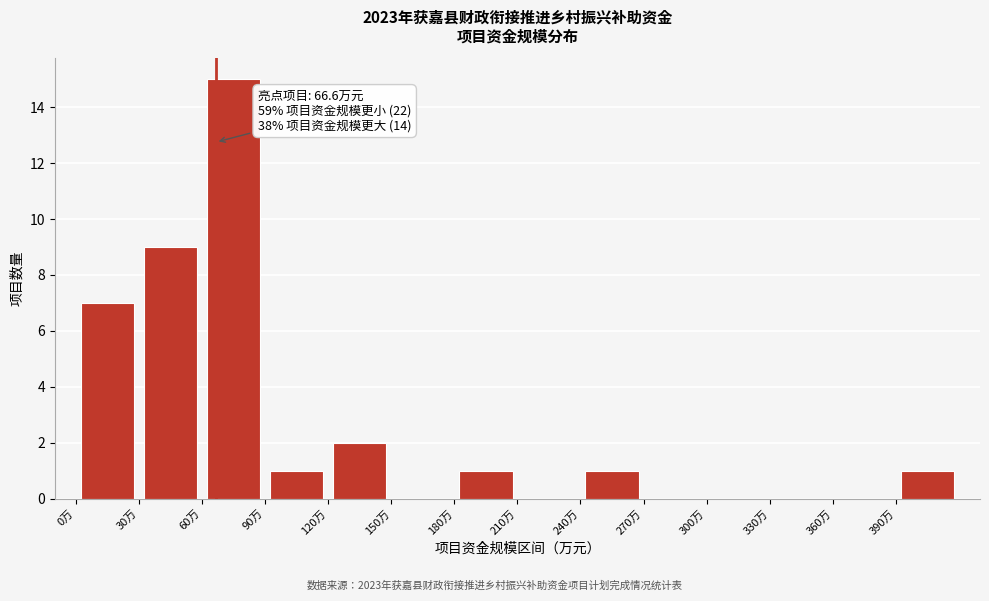

Which range on the x-axis has the tallest bar?

60 to 90